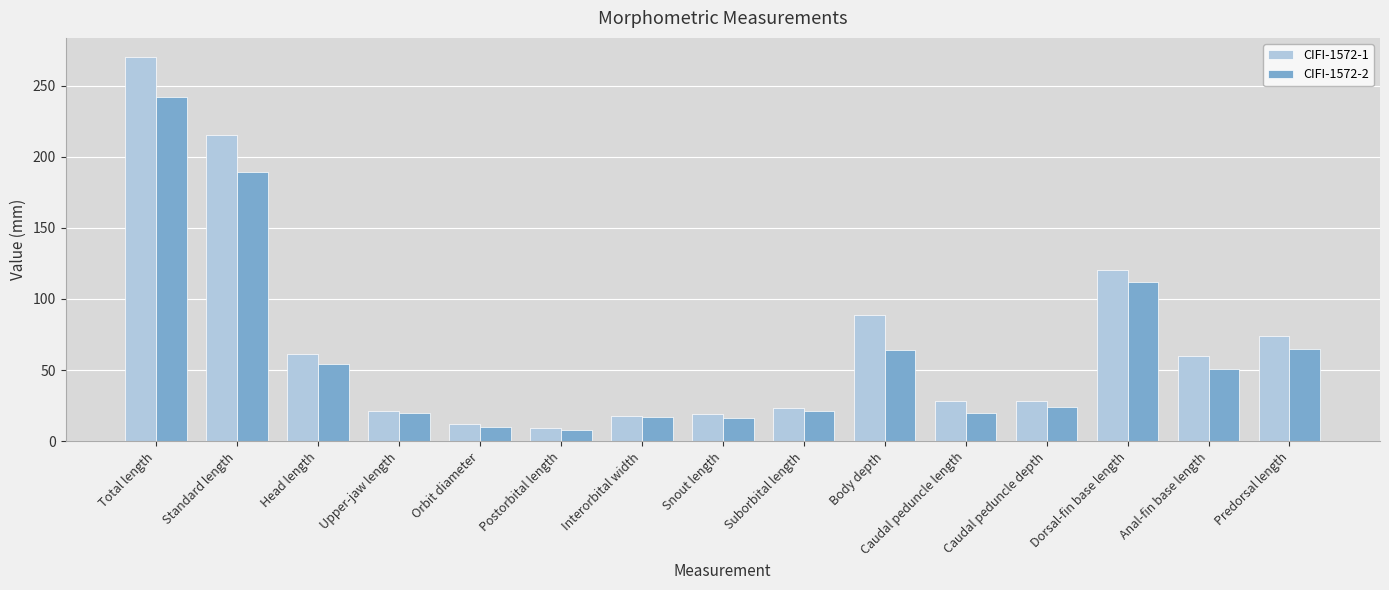

Where does the CIFI-1572-2 series first go above 24?

Total length